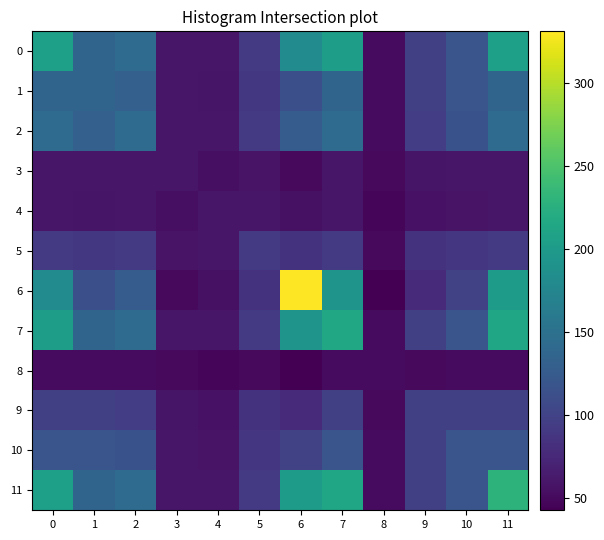

At 1, list the series in order from smallest to largest.

8, 4, 3, 5, 9, 6, 10, 2, 0, 1, 7, 11